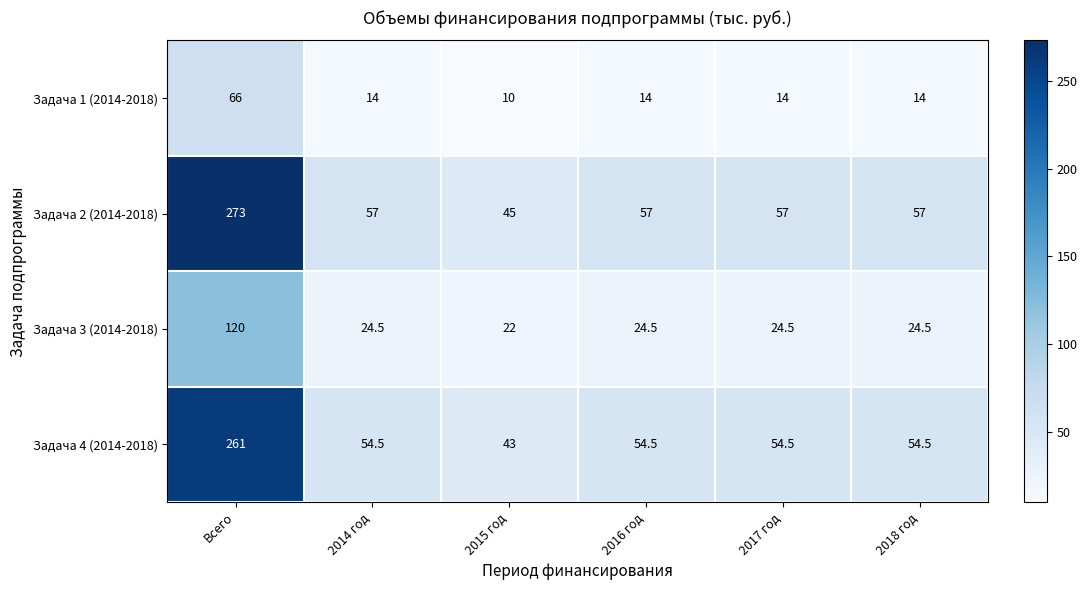

What is the total value across all series at 2016 год?

150.0